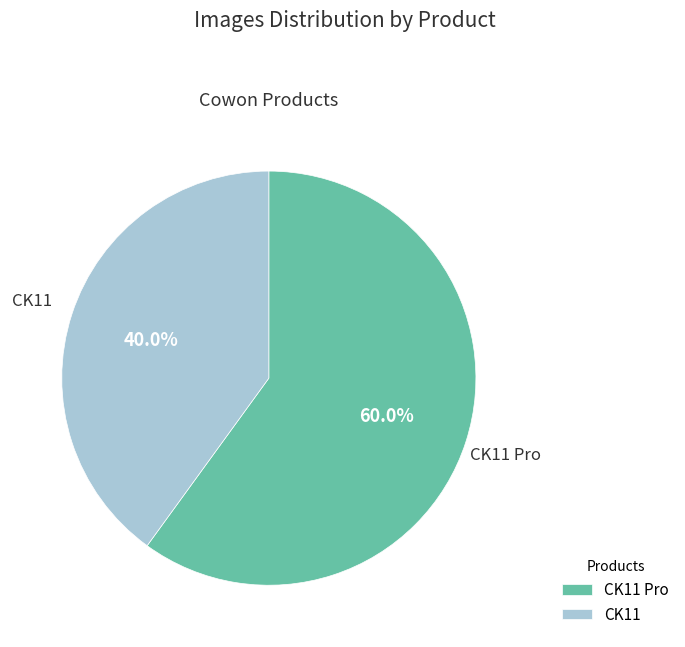

Which slice is the largest?

CK11 Pro